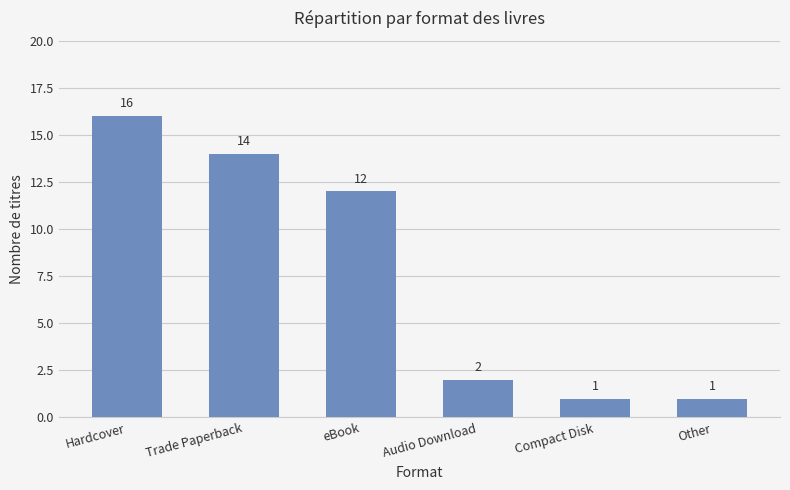

At which category does the chart reach its peak across all series?

Hardcover